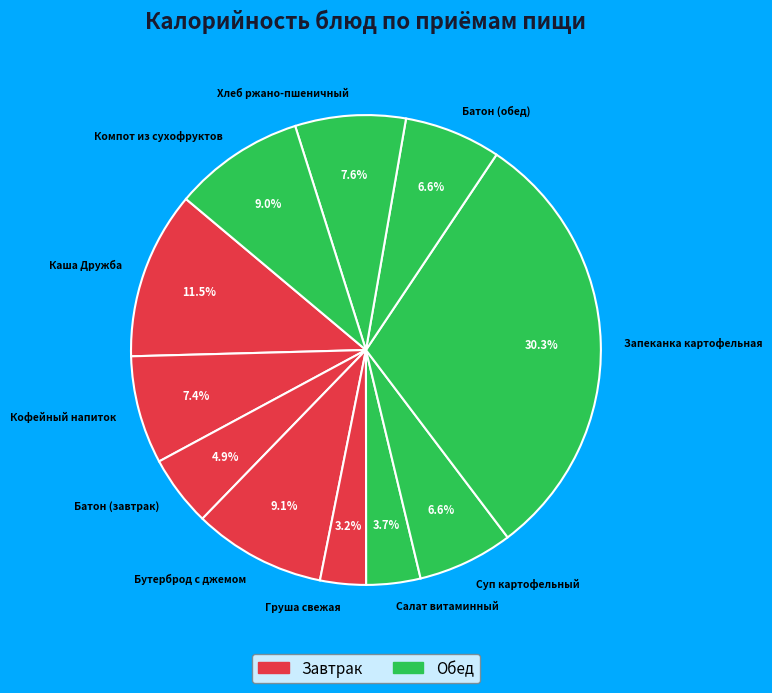

Between Запеканка картофельная and Бутерброд с джемом, which is larger?

Запеканка картофельная